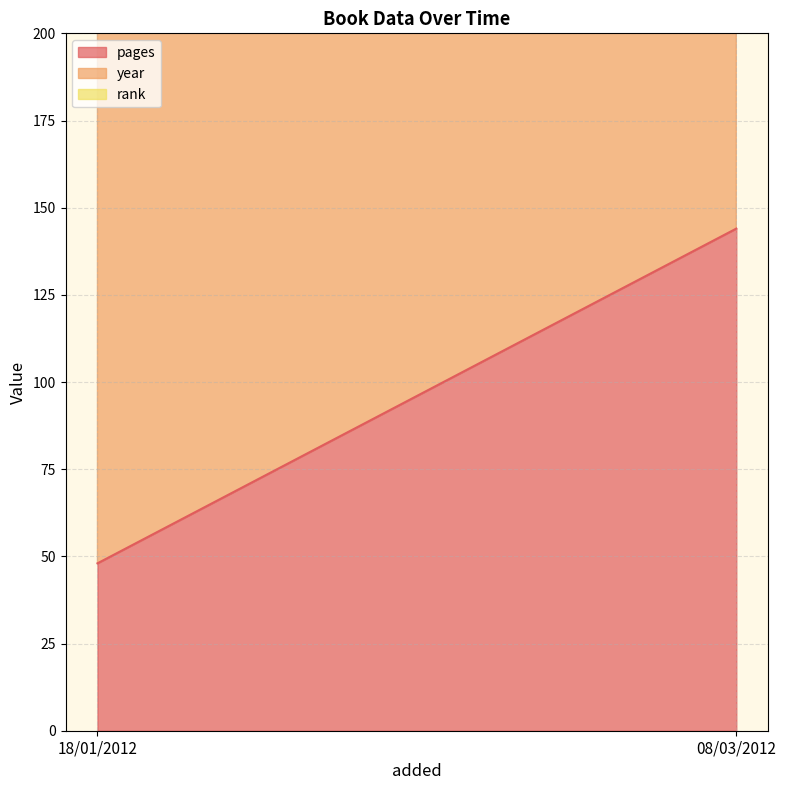

What is the sum of the rank values at 08/03/2012 and 18/01/2012?

2